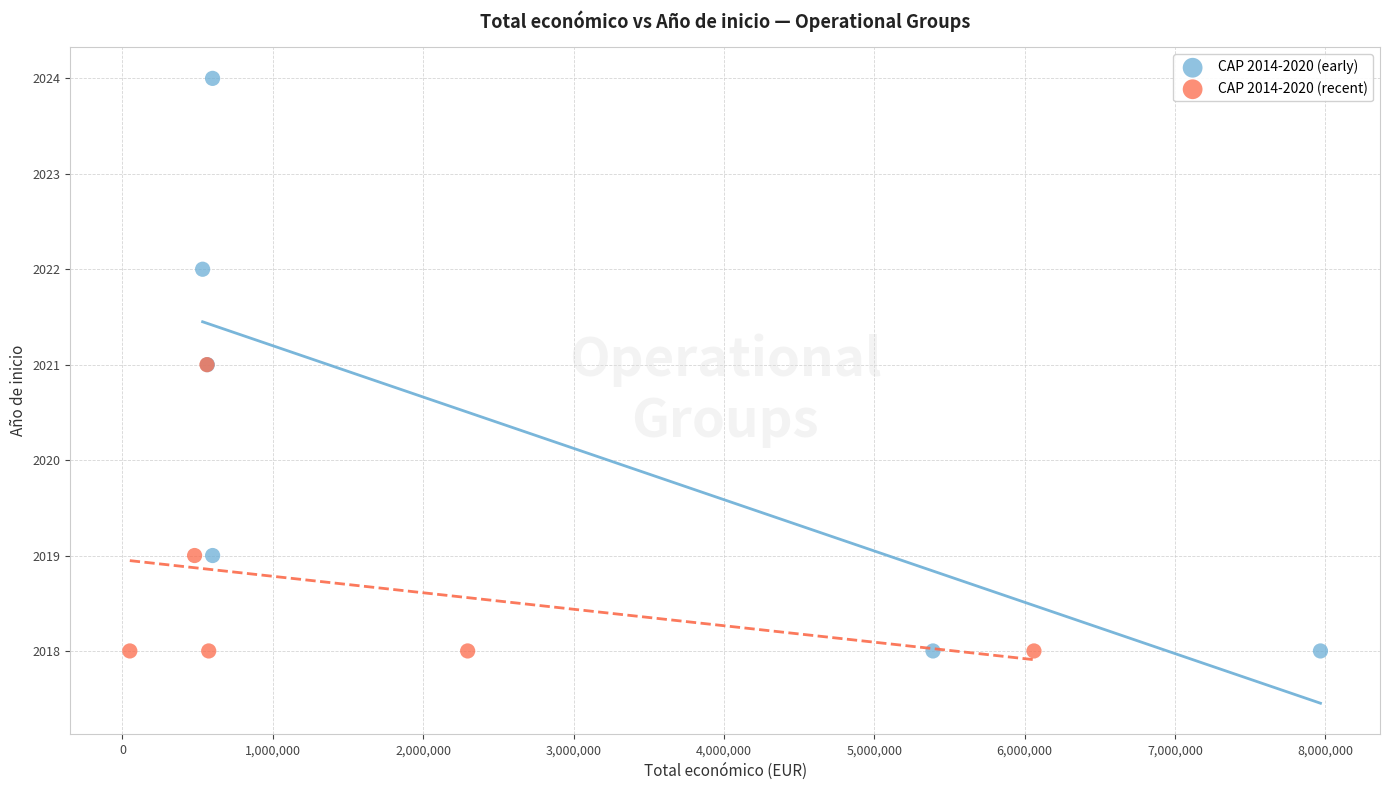

Which series has the largest Y range (max minus min)?

CAP 2014-2020 (early)